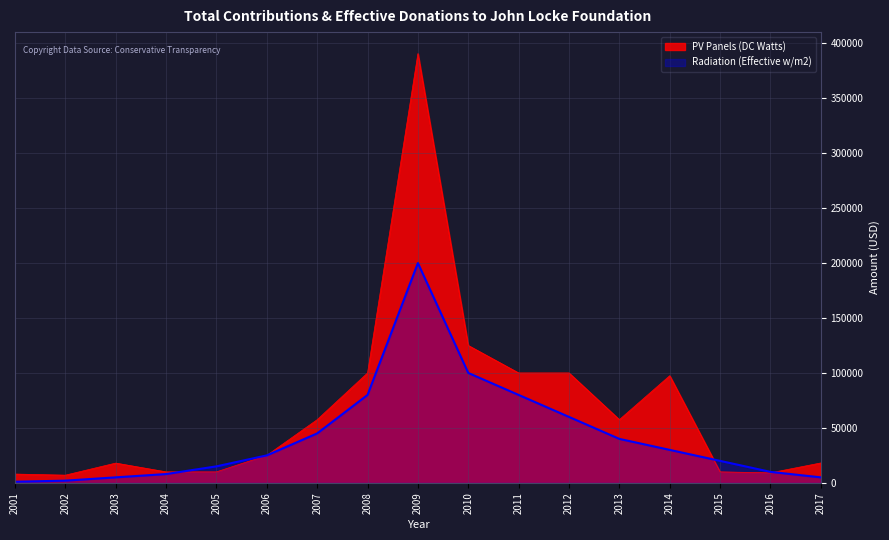

Which series ends up on top after the final intersection of Total Contributions (DC Watts) and Radiation (Effective w/m2)?

Total Contributions (DC Watts)